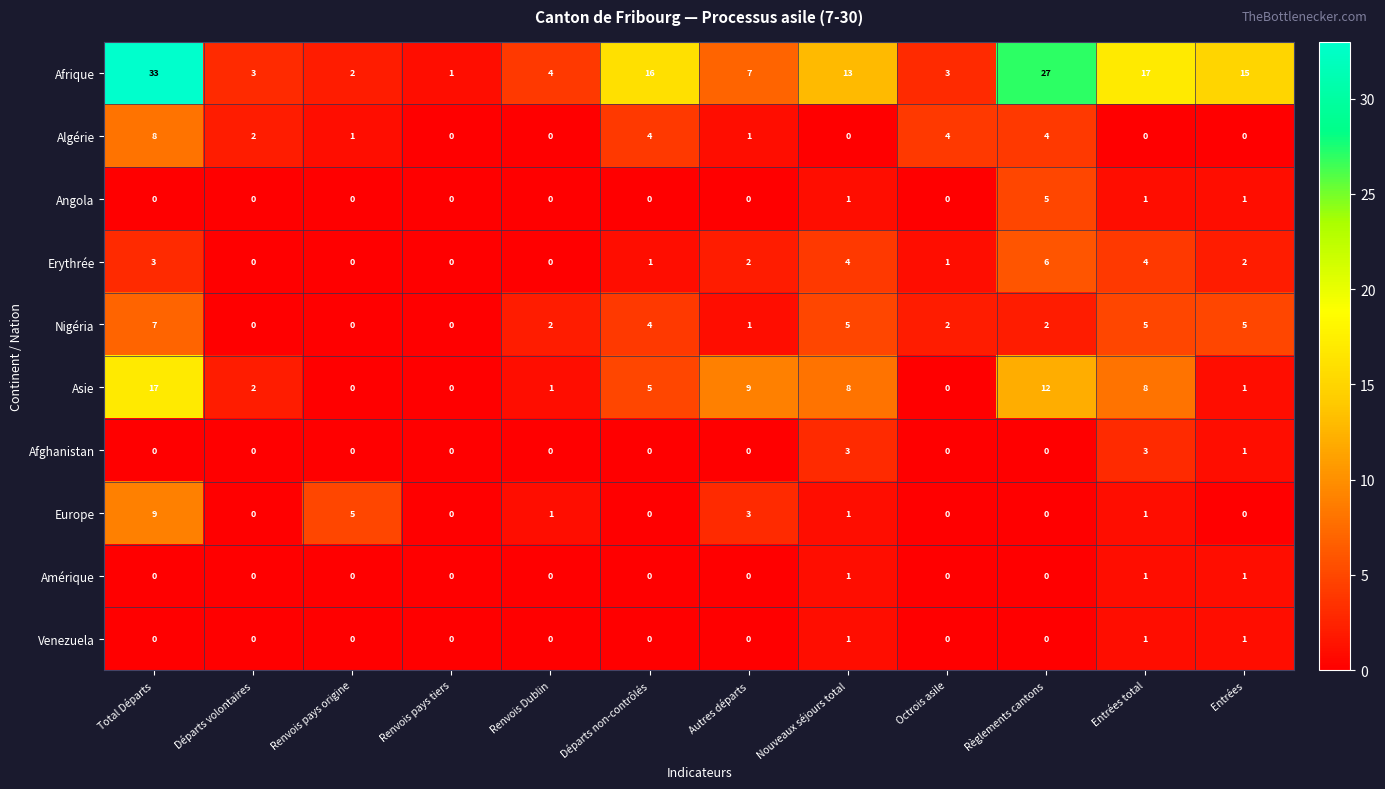

What is the spread (max minus min) of values at Nouveaux séjours total?

13